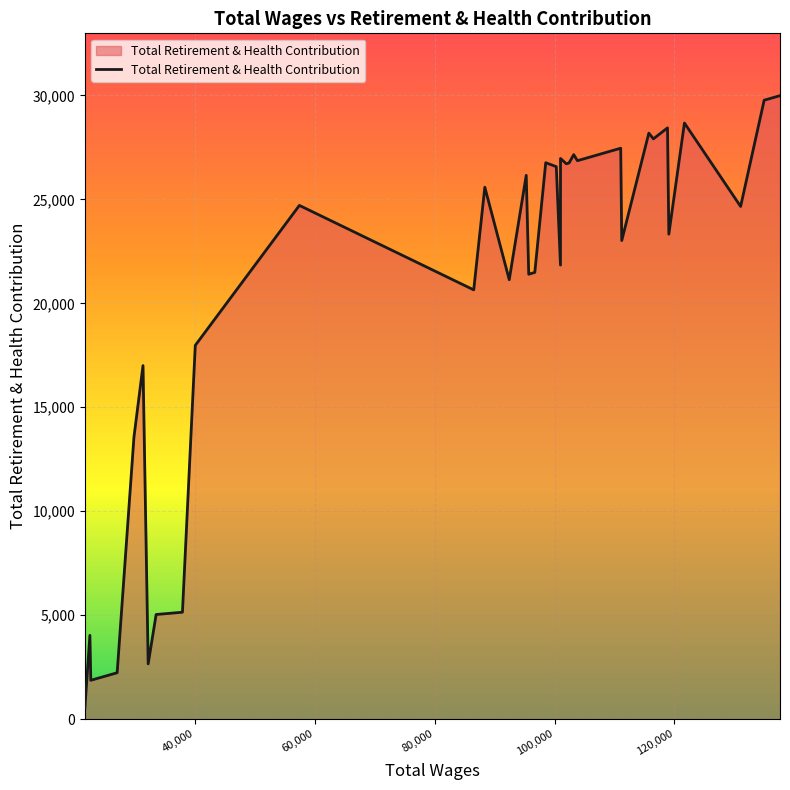

What is the difference between the maximum and minimum values?

29449